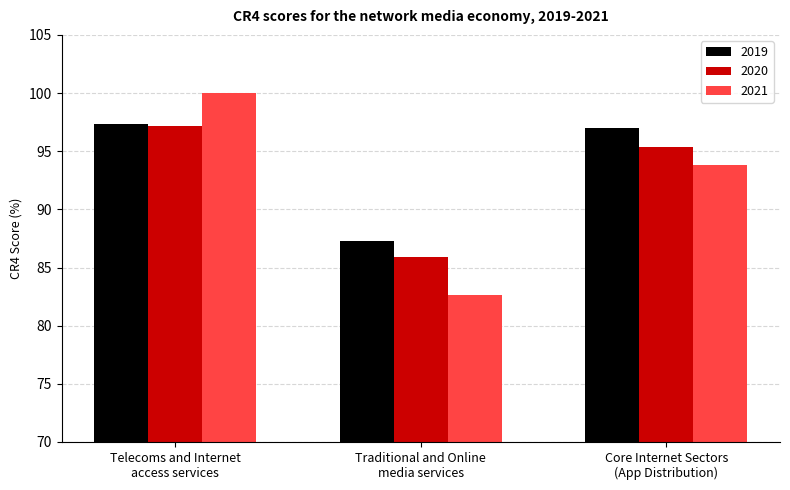

Is the value of 2020 at Traditional and Online
media services greater than the value of 2021 at Core Internet Sectors
(App Distribution)?

No